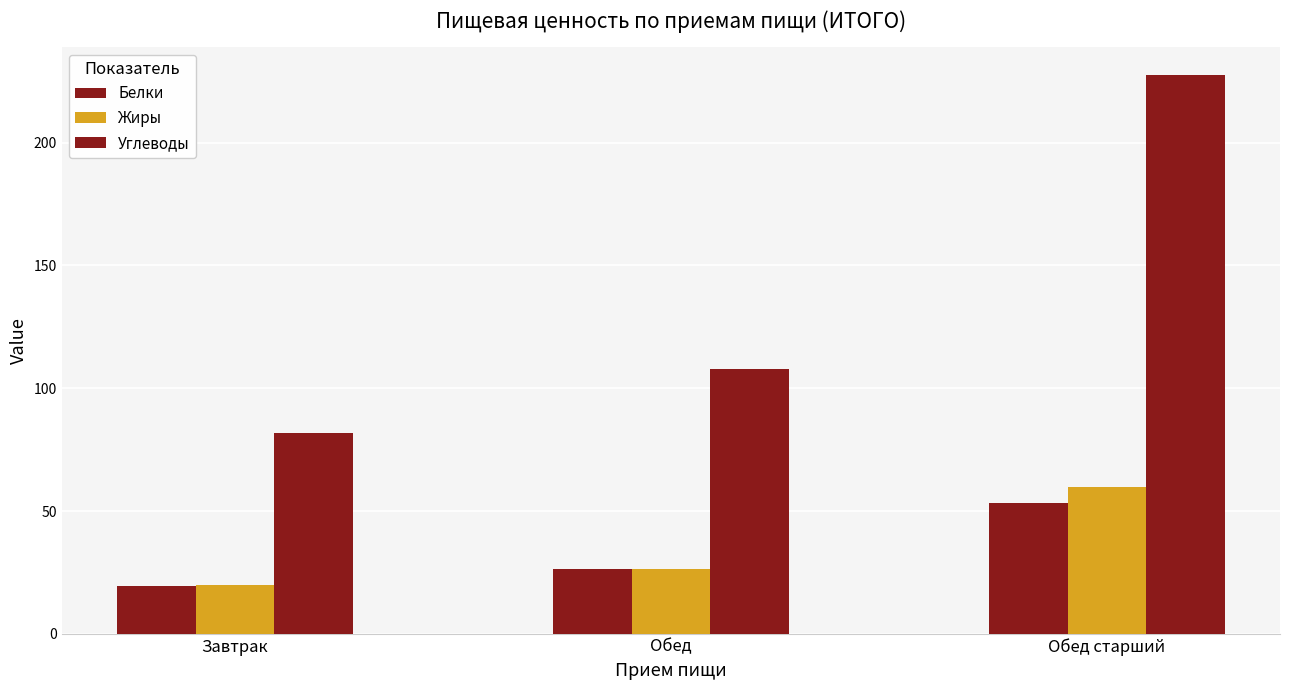

Are the bars horizontal?

No